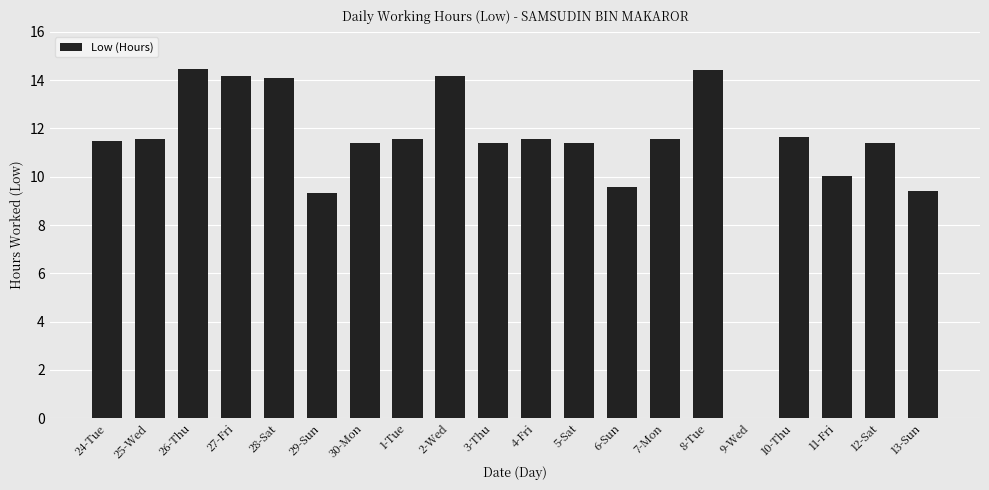

The value at 27-Fri is 14.2. True or false?

True